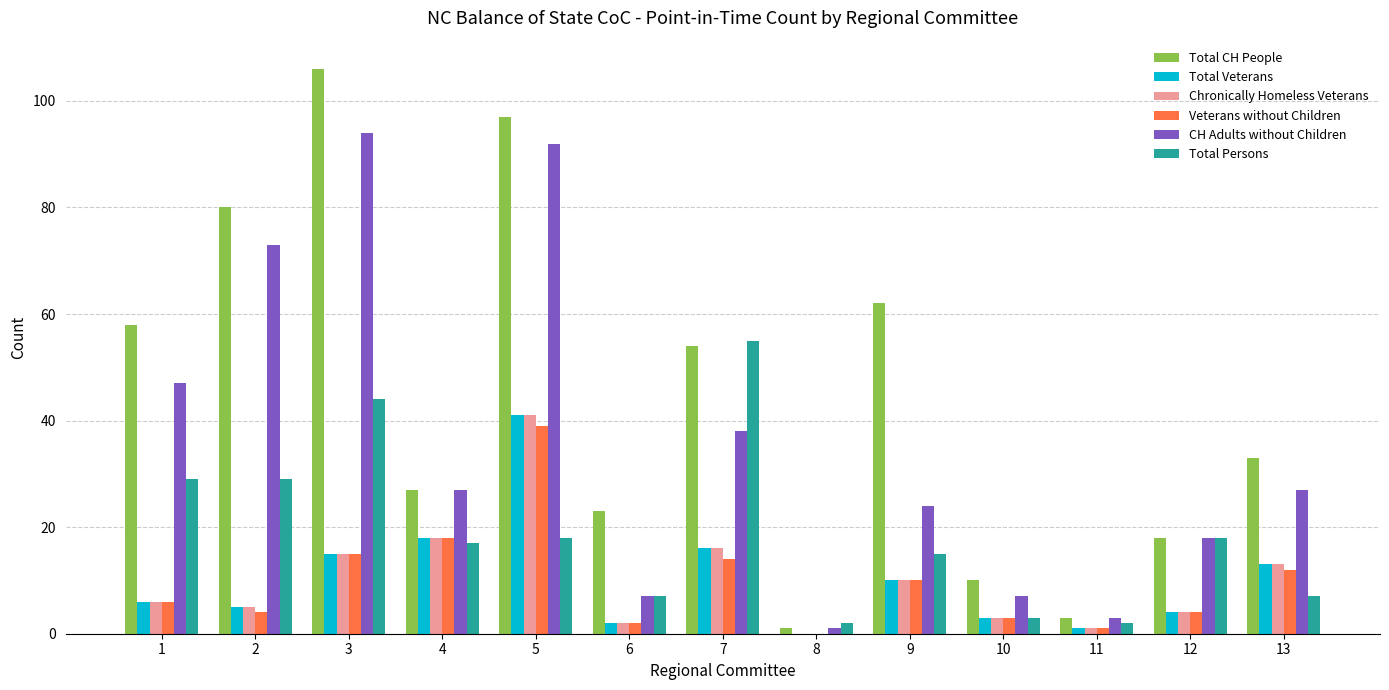

The Chronically Homeless Veterans series shows 13 at 13. True or false?

True